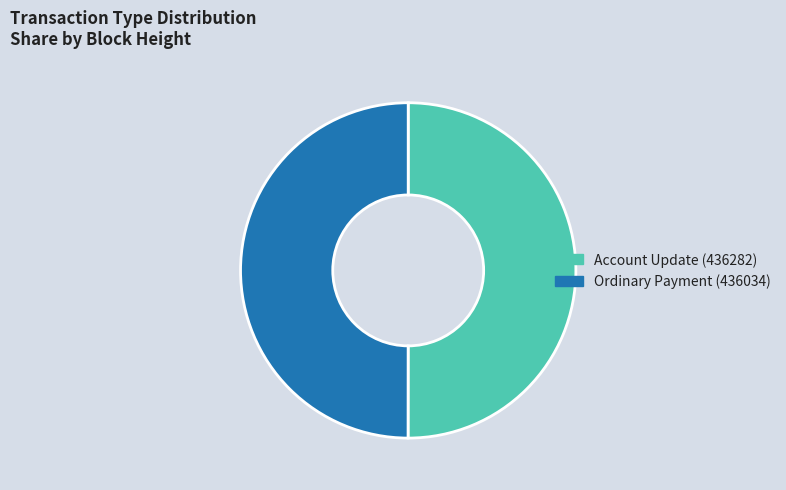

Combined, do Account Update (436282) and Ordinary Payment (436034) account for over 50%?

Yes